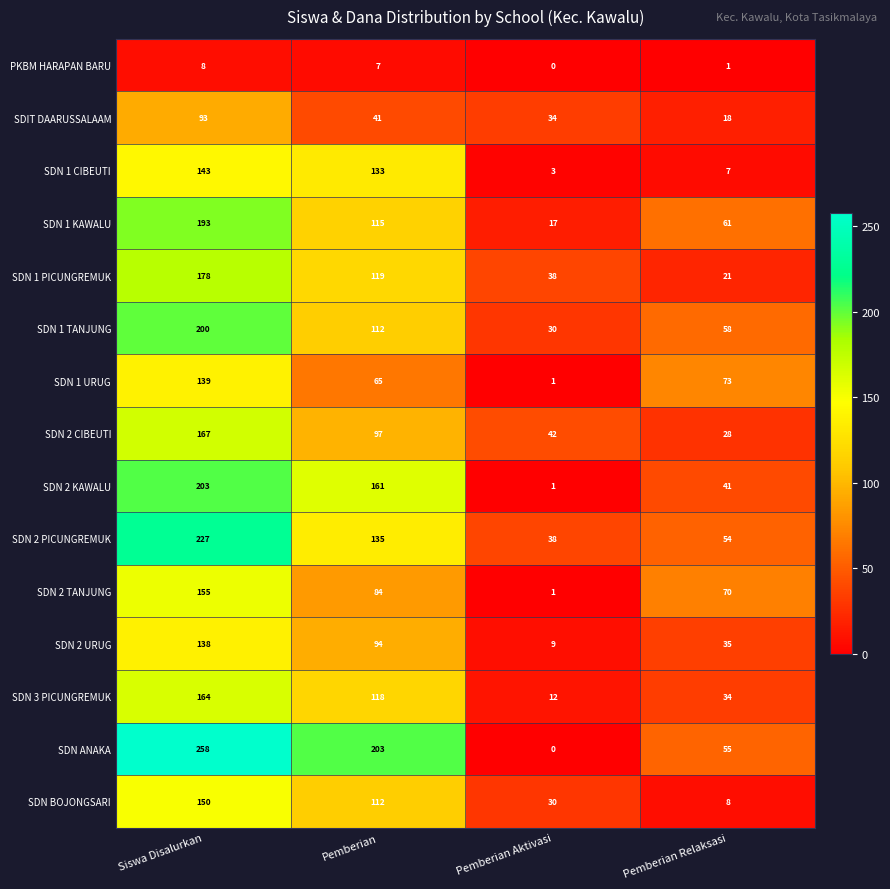

How many SDN 2 CIBEUTI values are between 42 and 167?

3